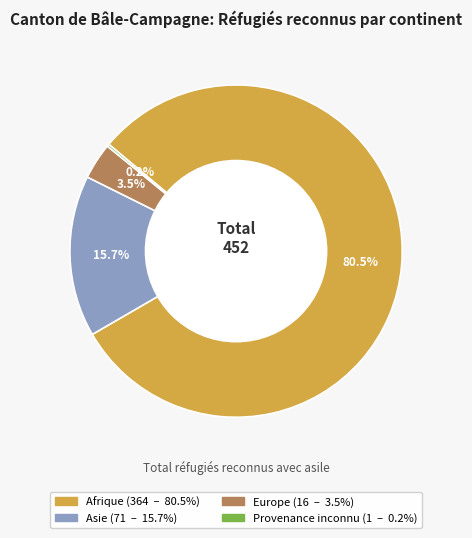

To the nearest percent, what portion does Asie represent?

16%